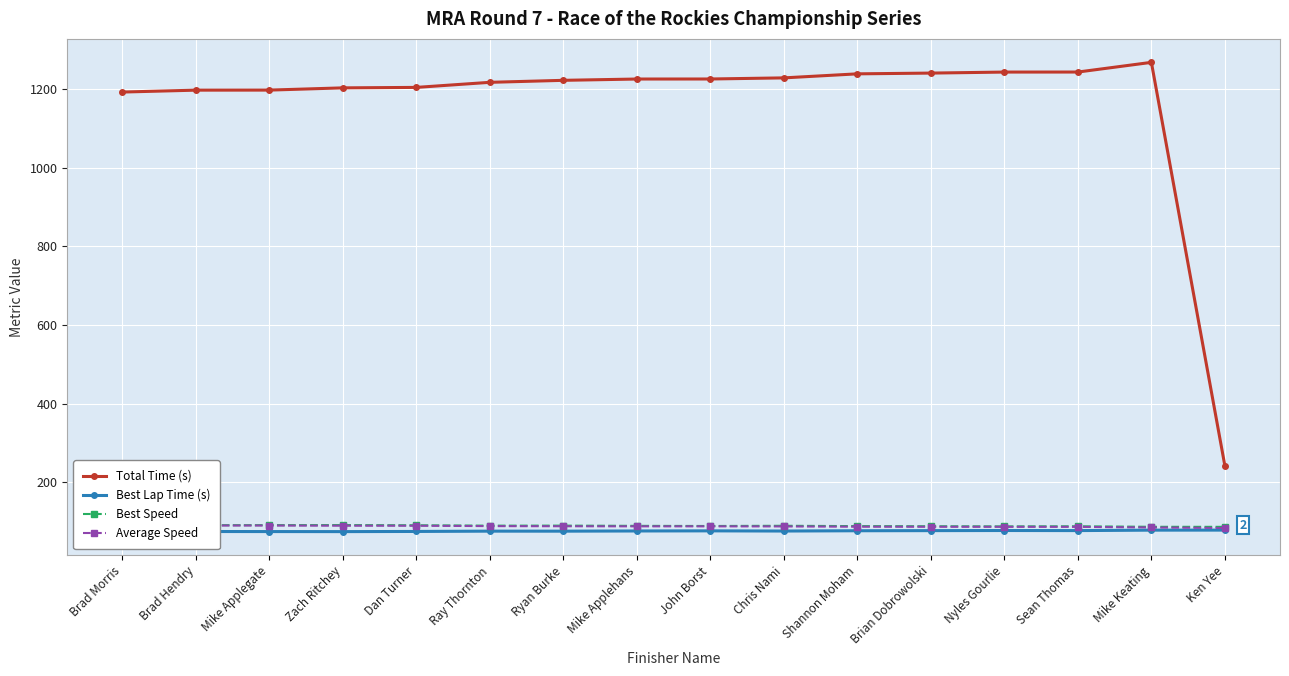

Rank the series by their maximum value, from highest to lowest.

Total Time (s), Best Speed, Average Speed, Best Lap Time (s)